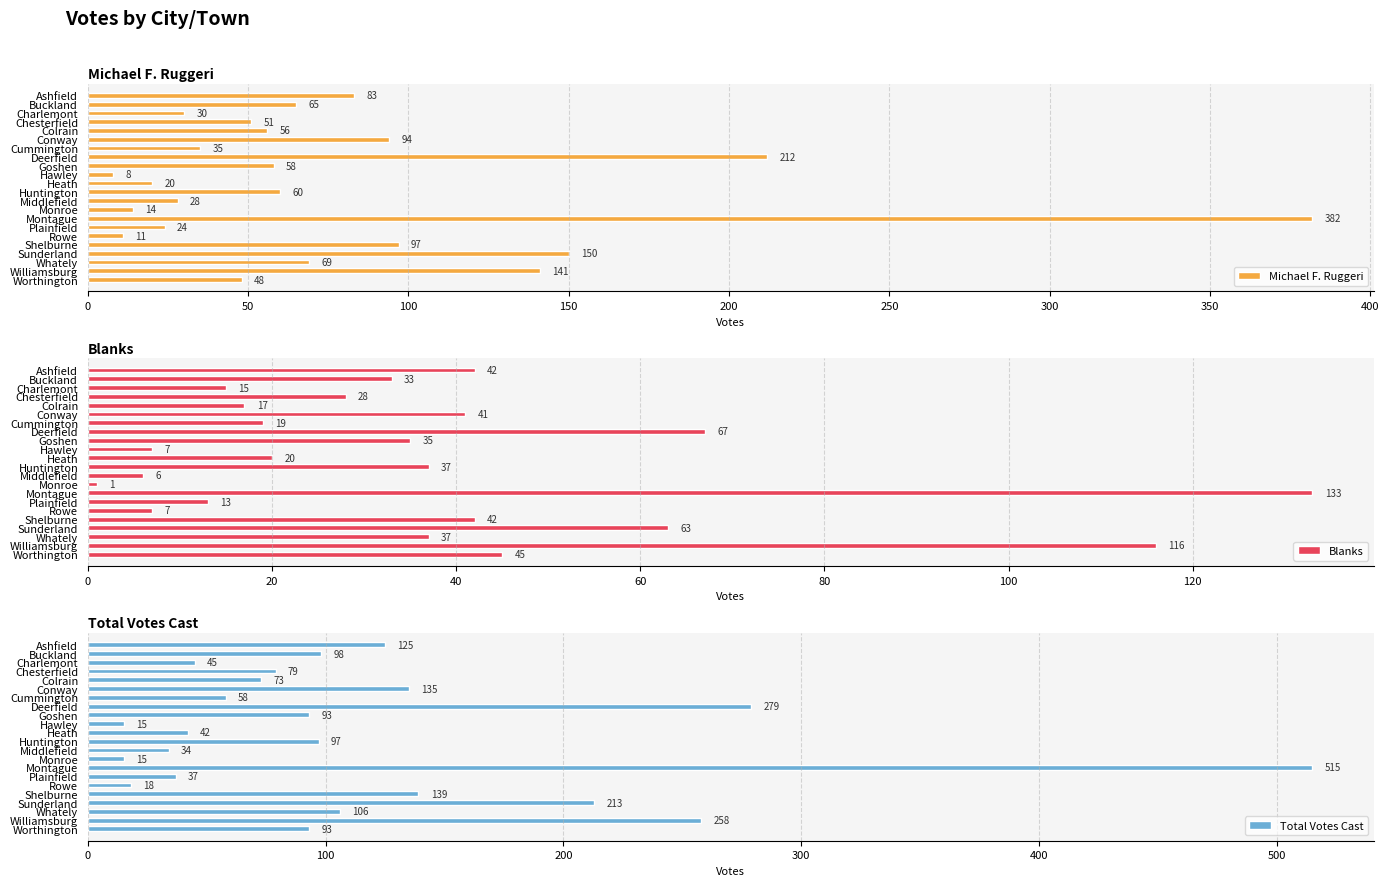

True or false: Michael F. Ruggeri has a value of 269 at Sunderland.

False